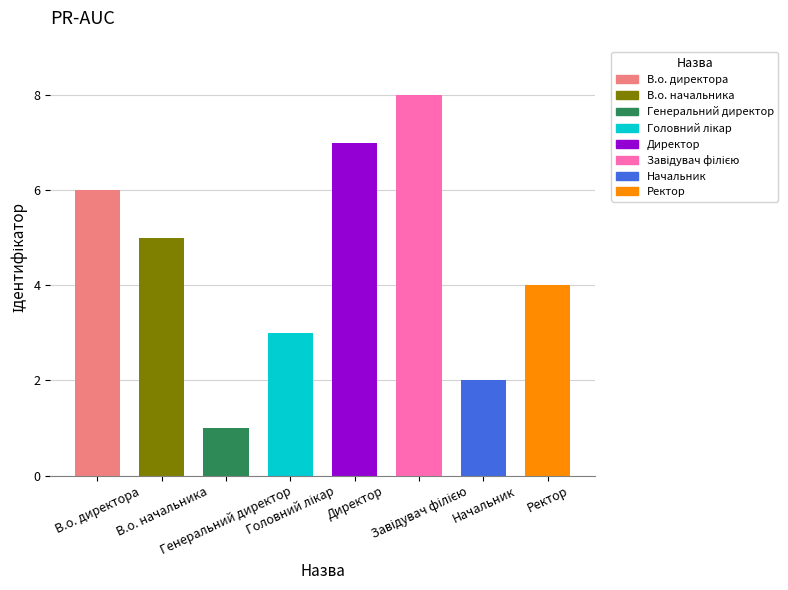

Approximately how many times larger is the value at Генеральний директор compared to В.о. начальника?

0.2